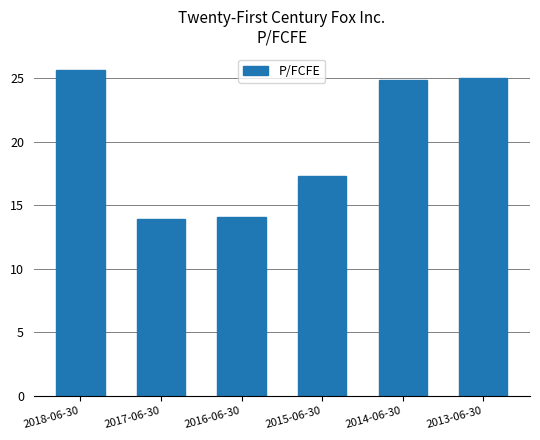

What is the smallest value displayed?

13.9